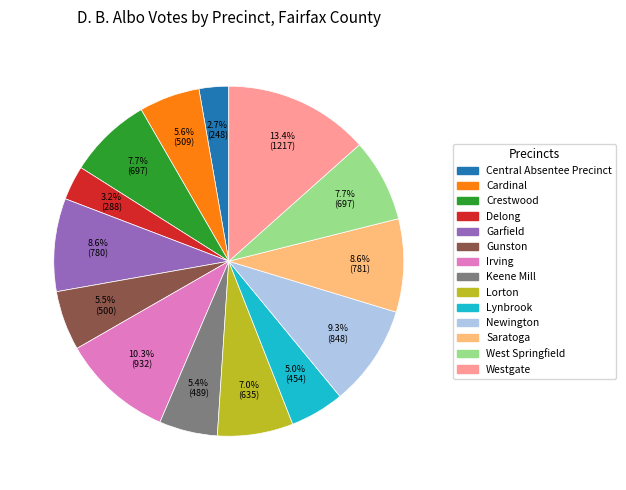

What is the ratio of the value at Irving to the value at West Springfield?

1.3